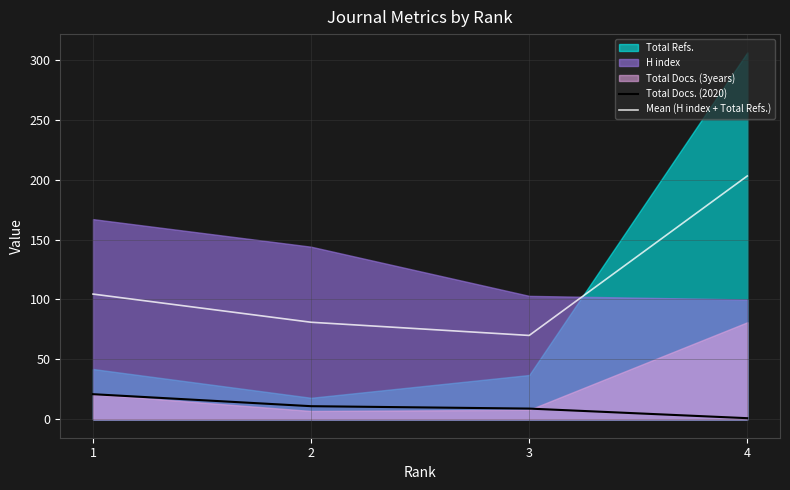

True or false: Mean (H index + Total Refs.) and Total Docs. (2020) intersect in this chart.

False